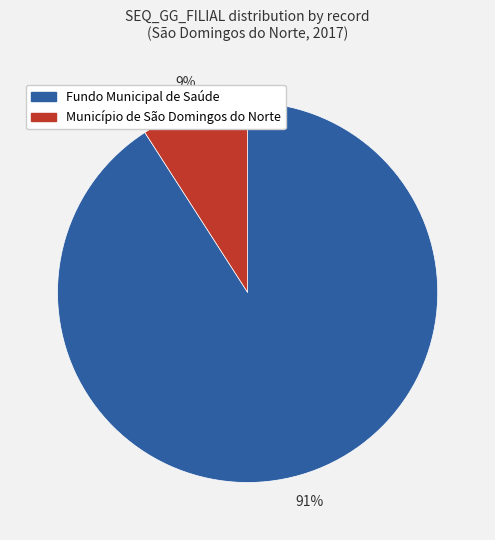

To the nearest percent, what is the difference between the largest and smallest slice percentages?

82%